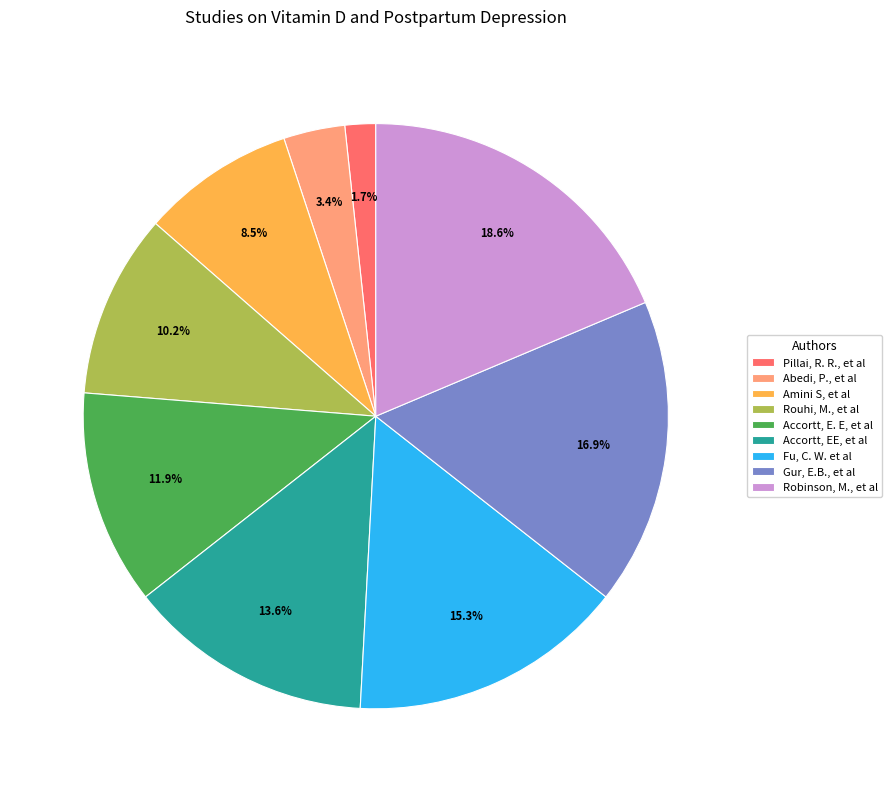

Is there any slice that represents more than half of the pie?

No